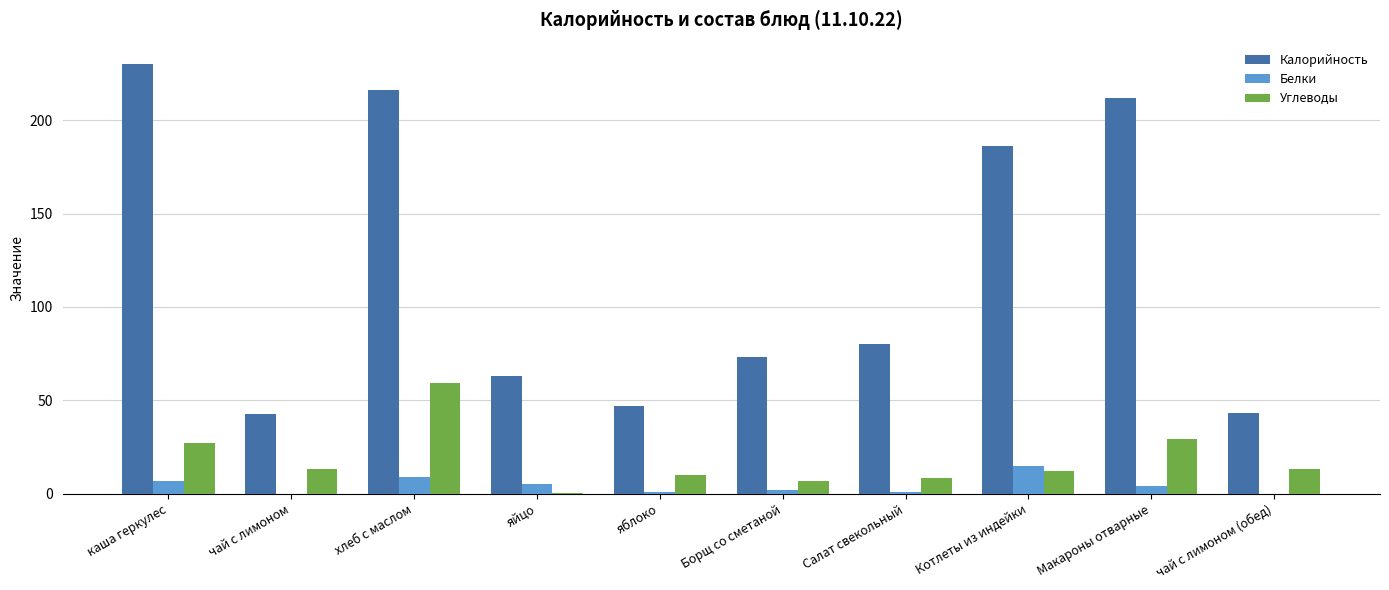

True or false: Углеводы has a value of 6.8 at Борщ со сметаной.

True